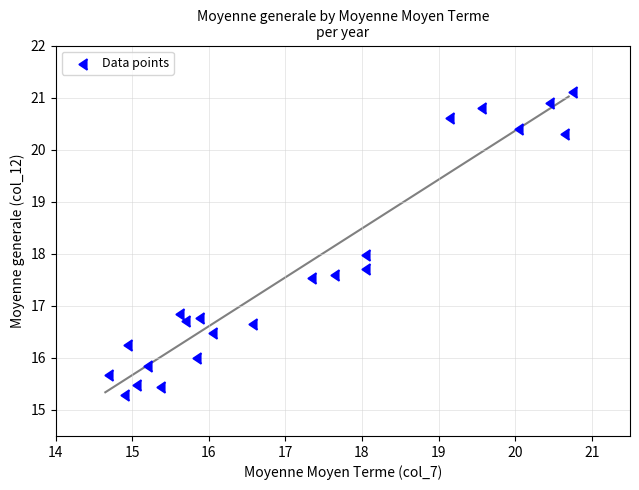

What is the range of Y values (max minus min)?

5.8